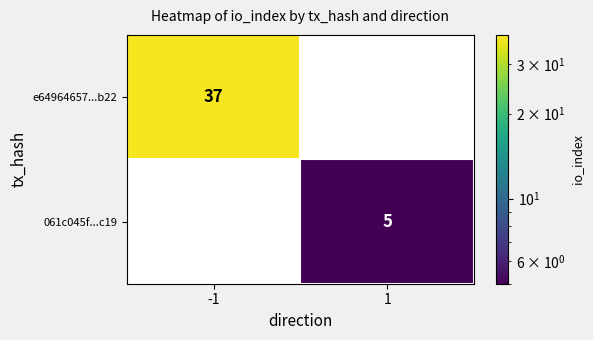

Count the number of data series in this chart.

2